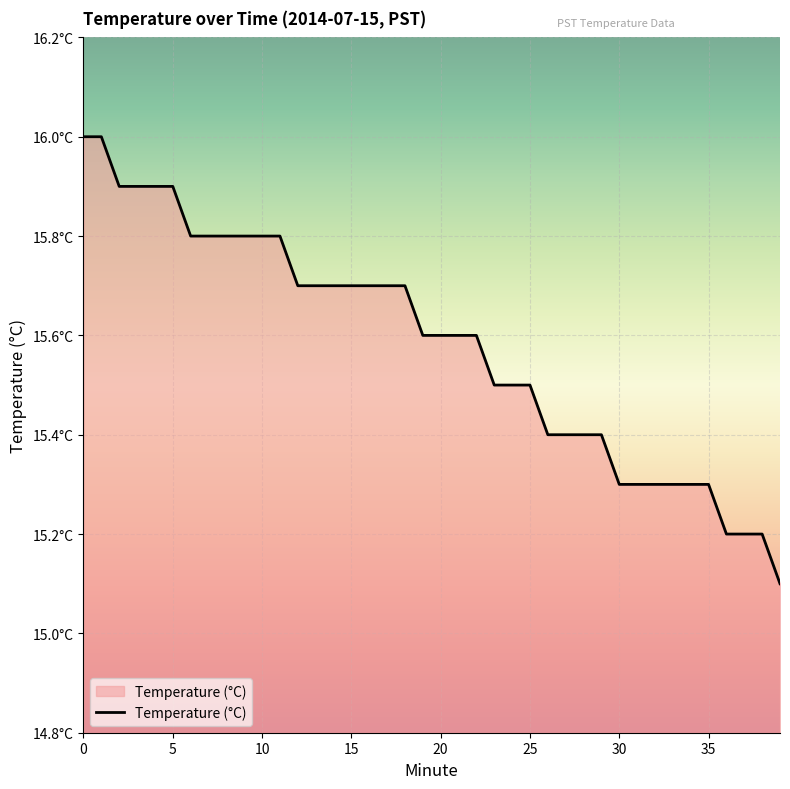

Reading left to right, list all the values displayed in this chart.

0=16.0	1=16.0	2=15.9	3=15.9	4=15.9	5=15.9	6=15.8	7=15.8	8=15.8	9=15.8	10=15.8	11=15.8	12=15.7	13=15.7	14=15.7	15=15.7	16=15.7	17=15.7	18=15.7	19=15.6	20=15.6	21=15.6	22=15.6	23=15.5	24=15.5	25=15.5	26=15.4	27=15.4	28=15.4	29=15.4	30=15.3	31=15.3	32=15.3	33=15.3	34=15.3	35=15.3	36=15.2	37=15.2	38=15.2	39=15.1